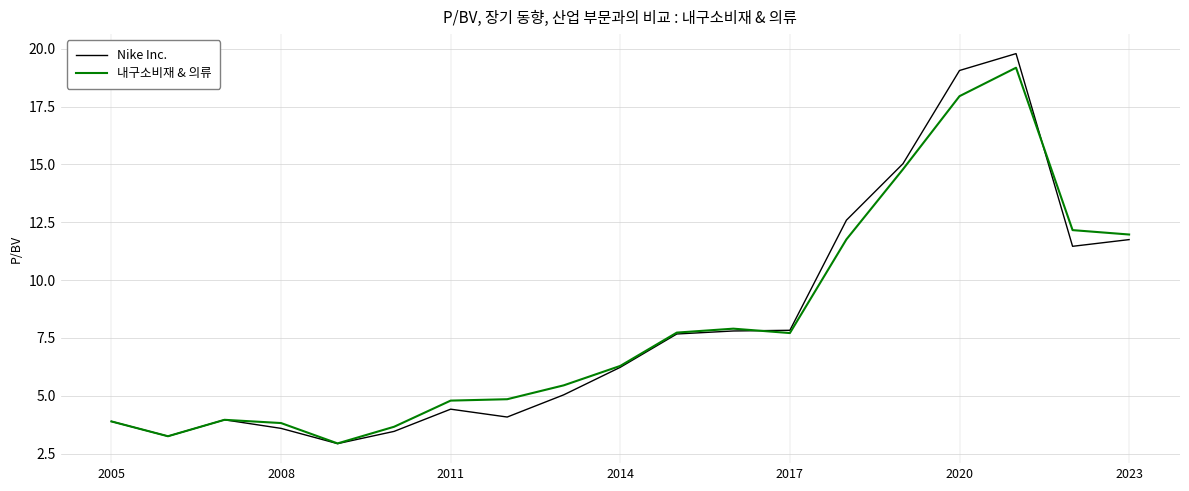

What is the maximum value shown in the chart?

19.8